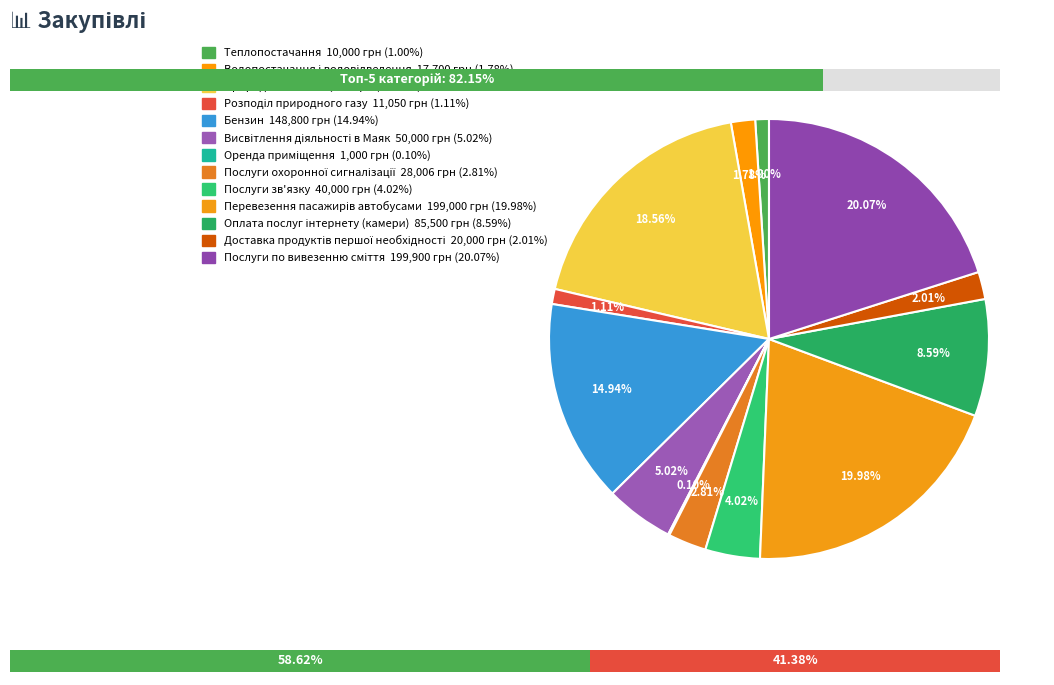

Rank the categories by value from highest to lowest.

Послуги по вивезенню сміття, Перевезення пасажирів автобусами, Природний газ, Бензин, Оплата послуг інтернету (камери), Висвітлення діяльності в Маяк, Послуги зв'язку, Послуги охоронної сигналізації, Доставка продуктів першої необхідності, Водопостачання і водовідведення, Розподіл природного газу, Теплопостачання, Оренда приміщення